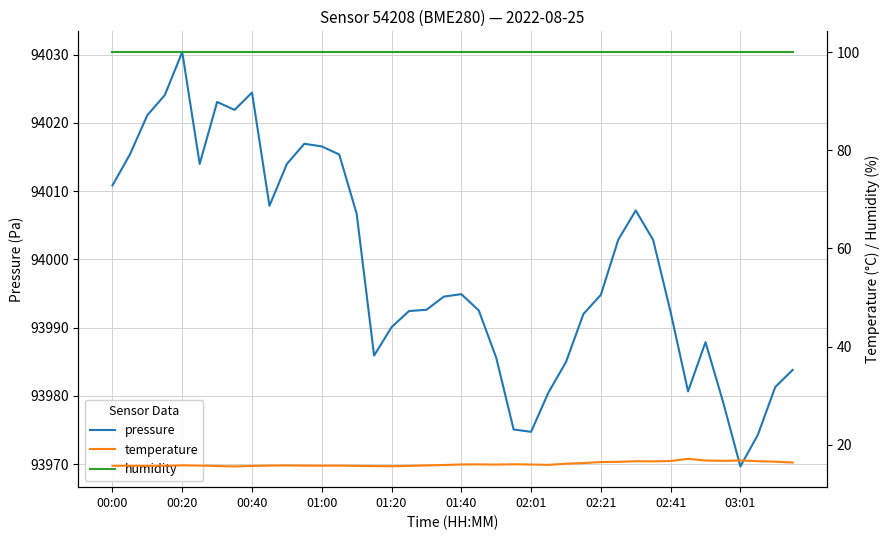

True or false: temperature has more than 1 interior local peaks.

True